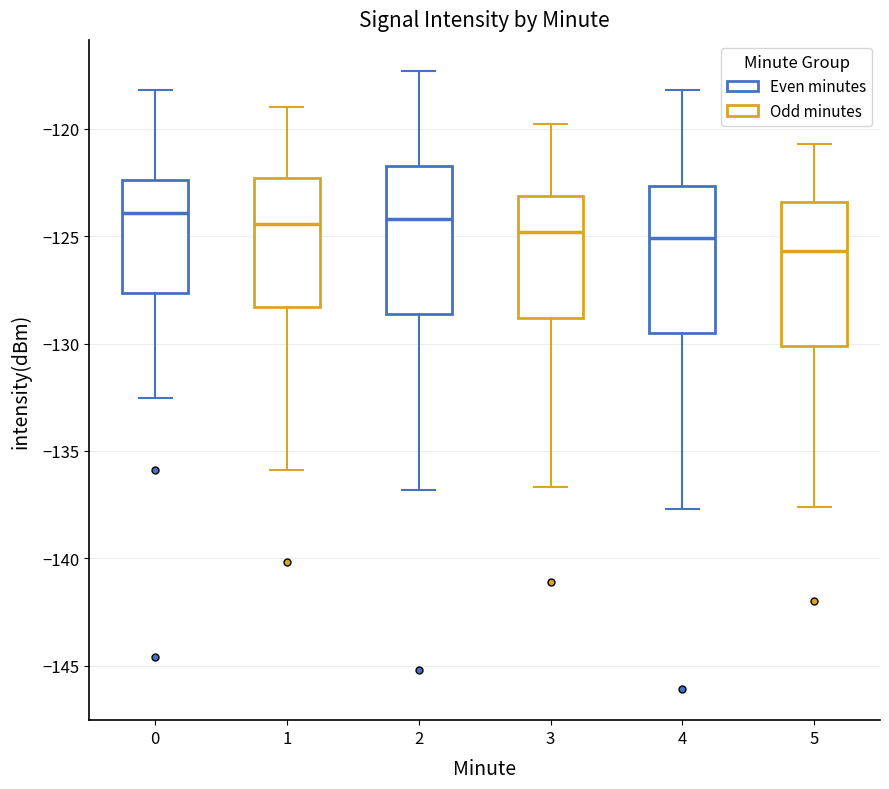

Reading left to right, transcribe this box plot: for each box, give where its median line is, the range the box spans, and where its two whiskers end, as read against the y-axis. The values are not printed on the chart, so give them approximately, as read against the axis.

0: median -124.0, box -127.5 to -122.5, whiskers -132.5 to -118.0
1: median -124.5, box -128.5 to -122.5, whiskers -136.0 to -119.0
2: median -124.0, box -128.5 to -121.5, whiskers -137.0 to -117.5
3: median -125.0, box -129.0 to -123.0, whiskers -136.5 to -120.0
4: median -125.0, box -129.5 to -122.5, whiskers -137.5 to -118.0
5: median -125.5, box -130.0 to -123.5, whiskers -137.5 to -120.5